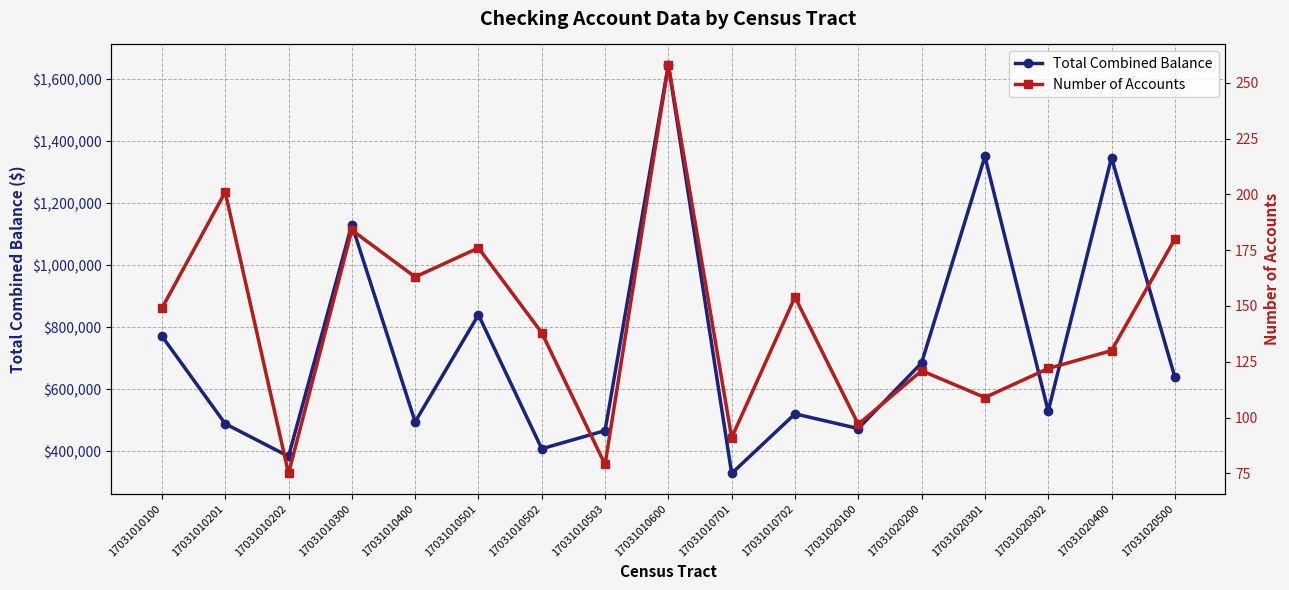

True or false: Number of Accounts has a value of 161.8 at 17031020302.

False